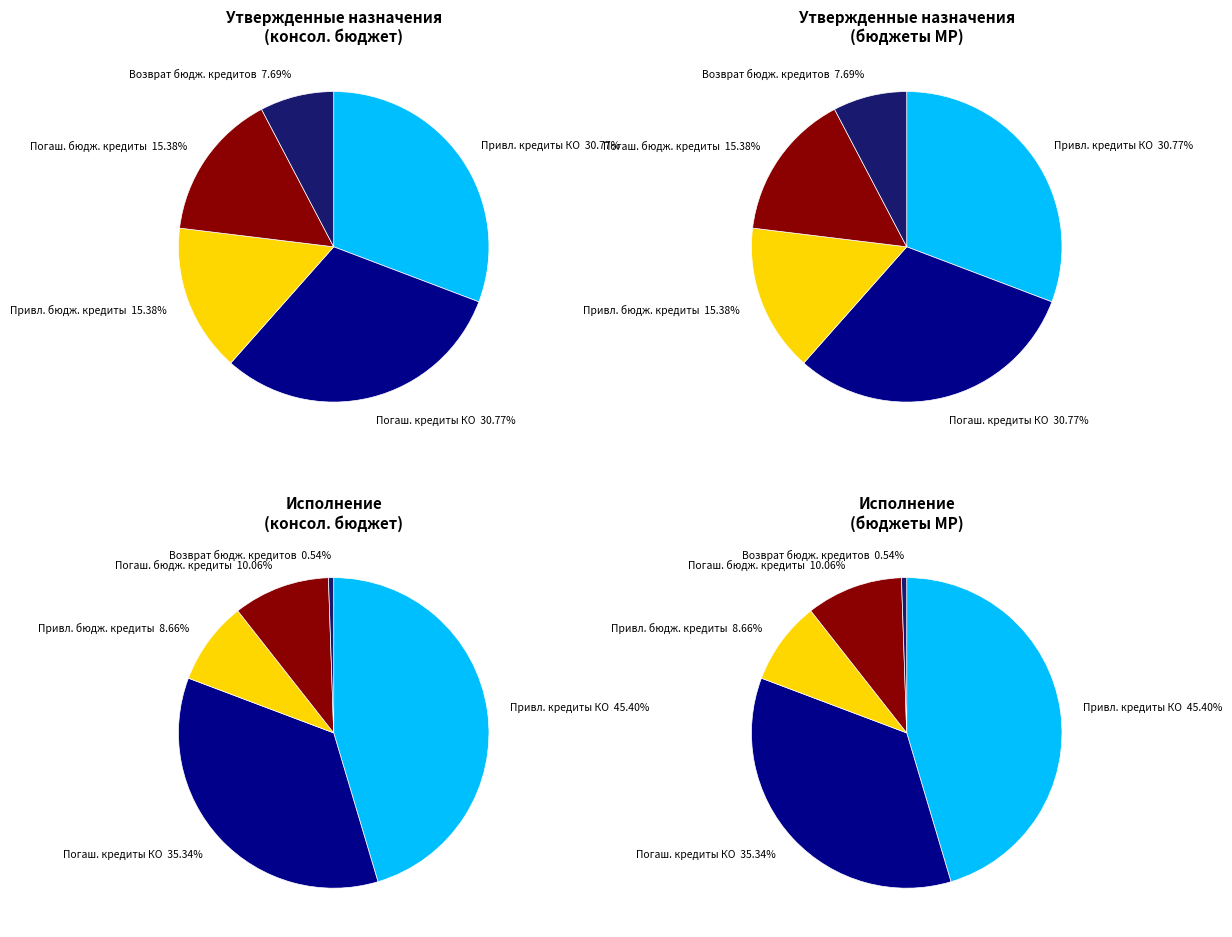

Is Привлечение кредитов от кредитных организаций the majority of the pie?

No